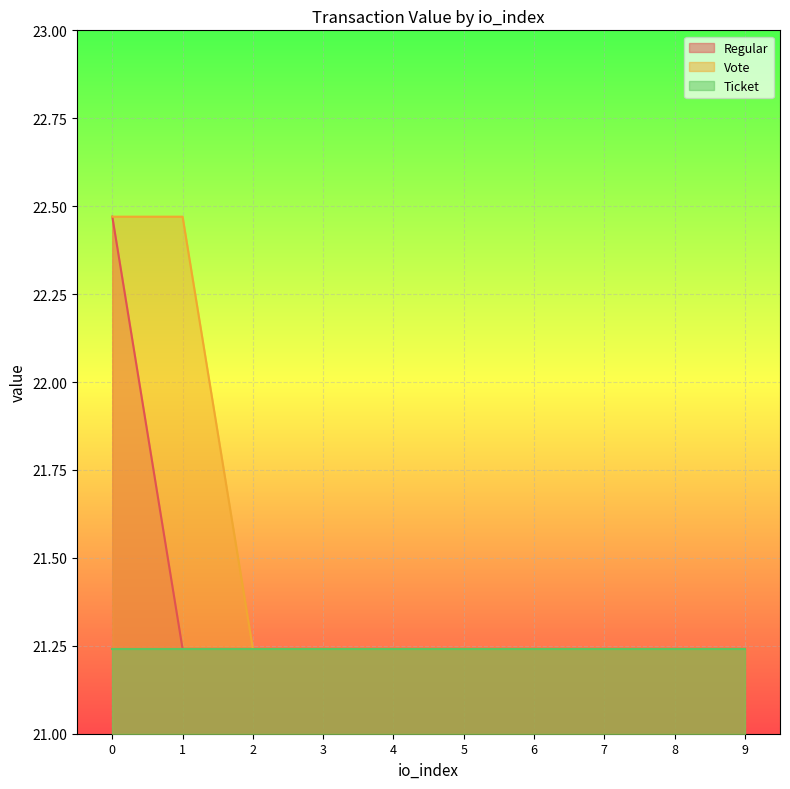

Is it true that Vote equals 7.2 at 4?

False